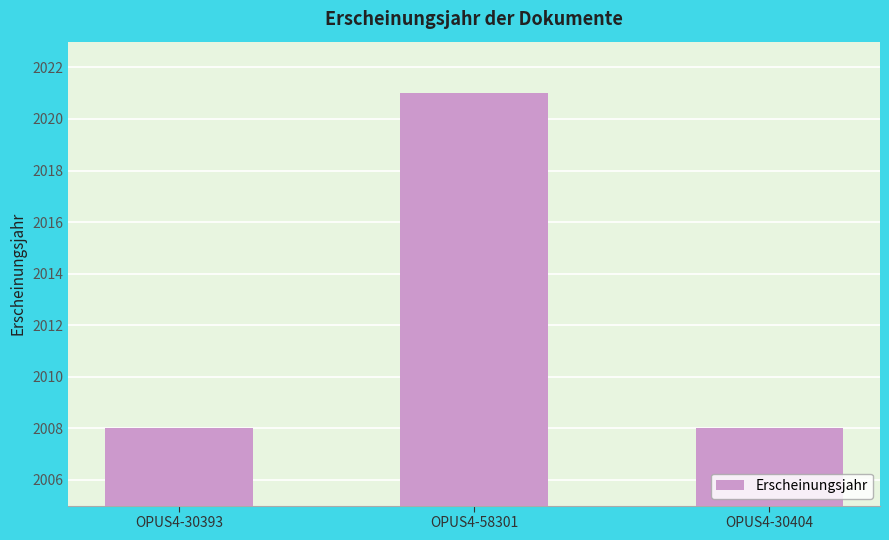

The chart shows a value of 2021 at OPUS4-58301. True or false?

True